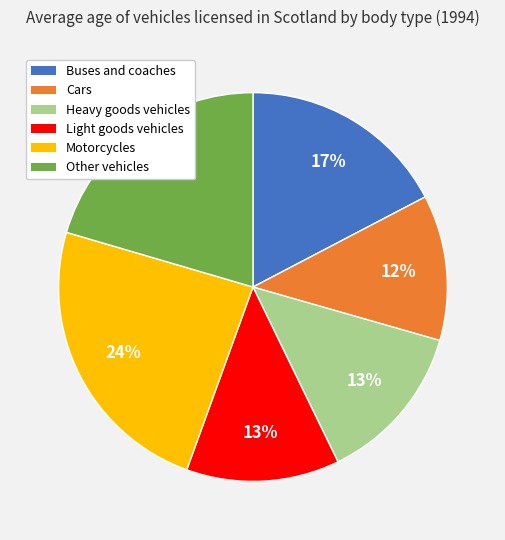

What is the ratio of the value at Cars to the value at Other vehicles?

0.6